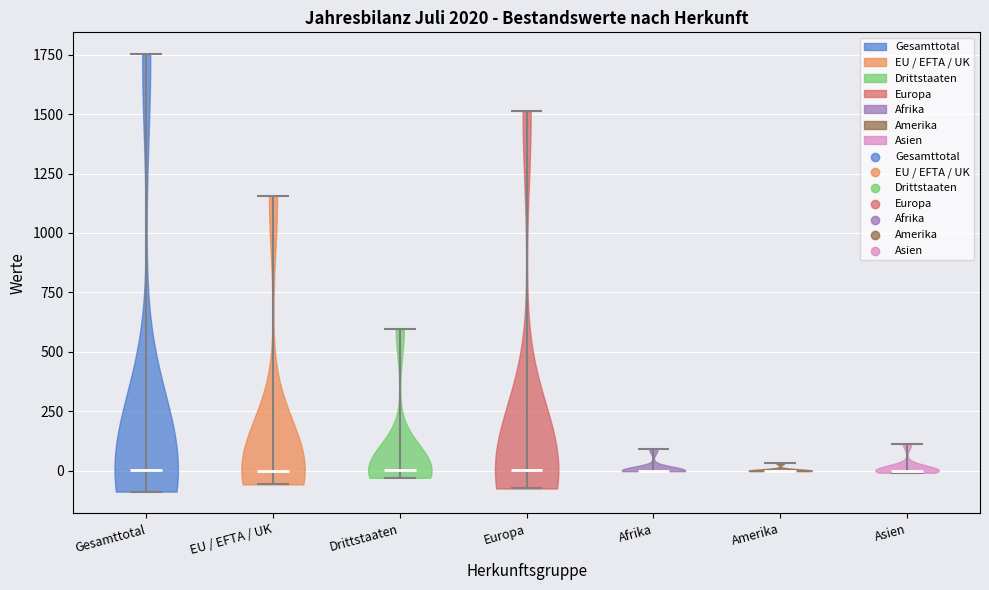

Reading left to right, read every violin against the y-axis: where its median line is, and the lowest and highest points it reaches. The values are not printed on the chart, so give them approximately, as read against the axis.

Gesamttotal: median line 0, lowest point -100, highest point 1750
EU / EFTA / UK: median line 0, lowest point -50, highest point 1150
Drittstaaten: median line 0, lowest point -50, highest point 600
Europa: median line 0, lowest point -50, highest point 1500
Afrika: median line 0, lowest point 0, highest point 100
Amerika: median line 0, lowest point 0, highest point 50
Asien: median line 0, lowest point 0, highest point 100